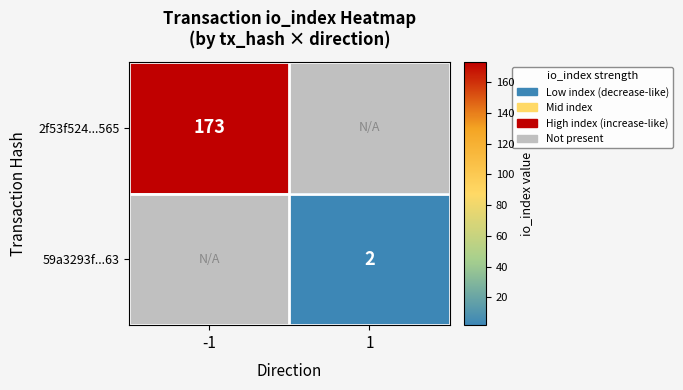

Which label corresponds to the largest value in the chart?

-1